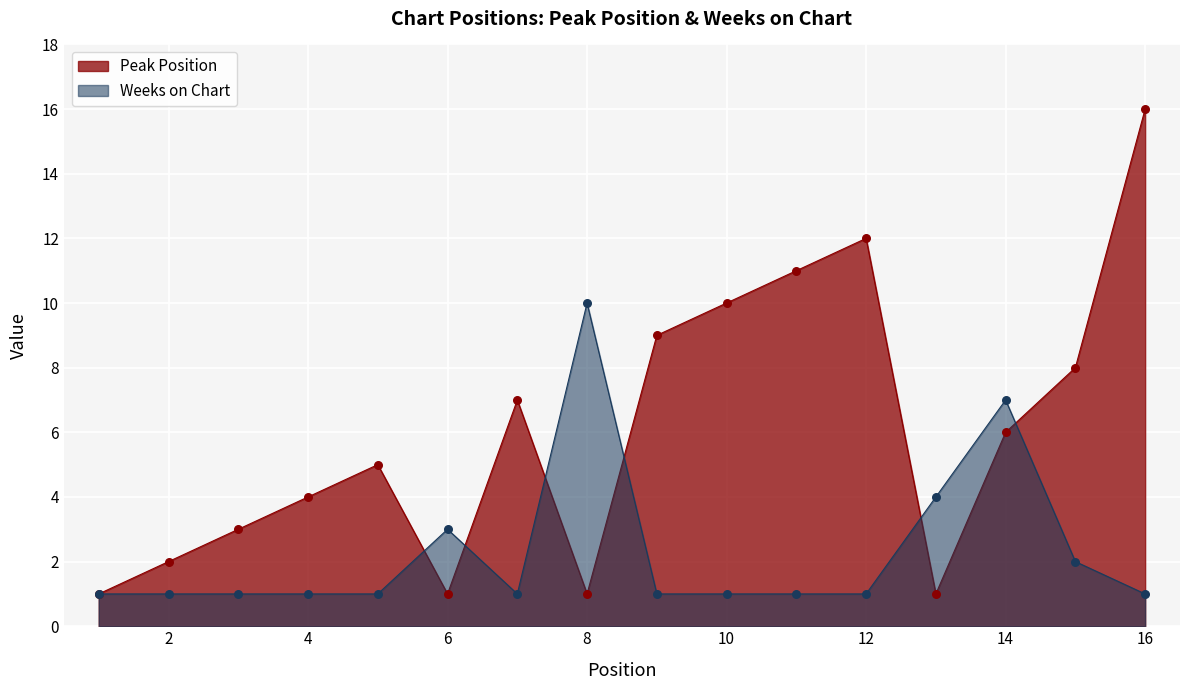

Which series has the largest total across all categories?

Peak Position